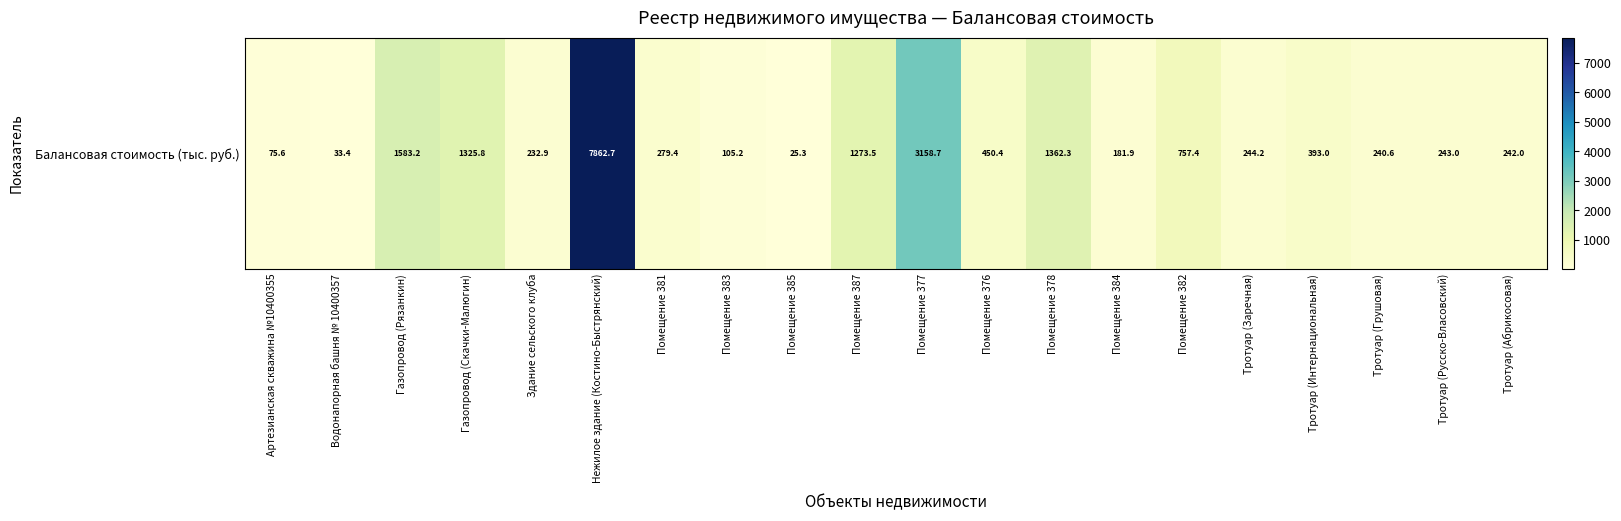

What is the ratio of the value at Тротуар (Грушовая) to the value at Помещение 381?

0.9